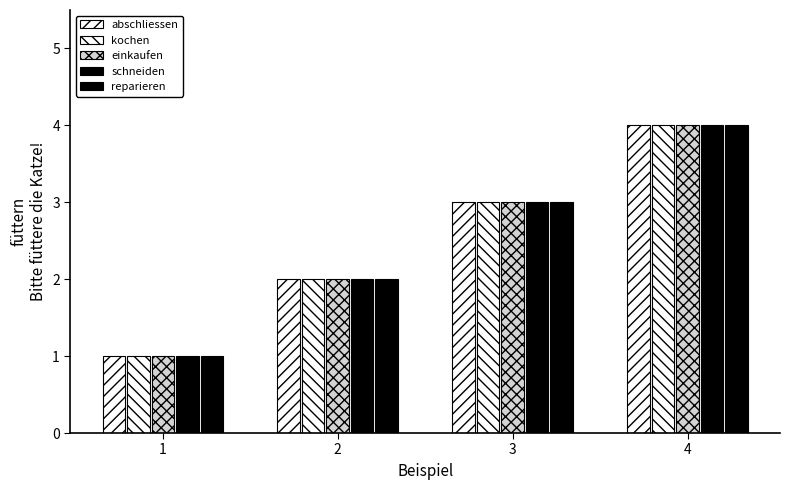

What is the total value across all series at 4?

20